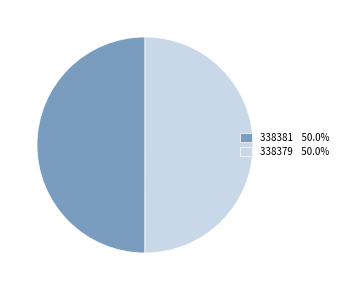

Approximately how many times larger is the value at 338381 50.0% compared to 338379 50.0%?

1.0